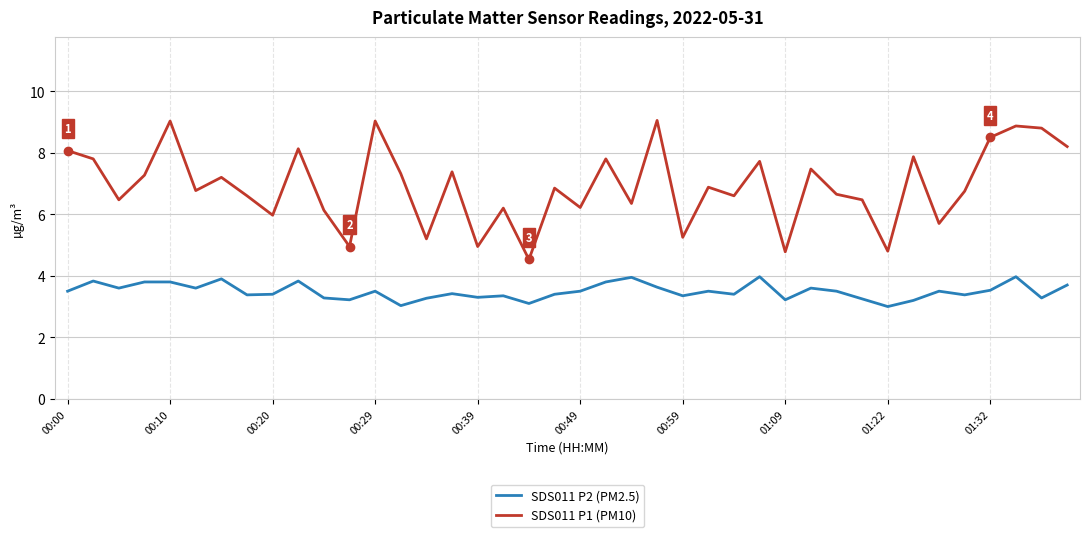

True or false: SDS011 P2 (PM2.5) and SDS011 P1 (PM10) cross at least once.

False